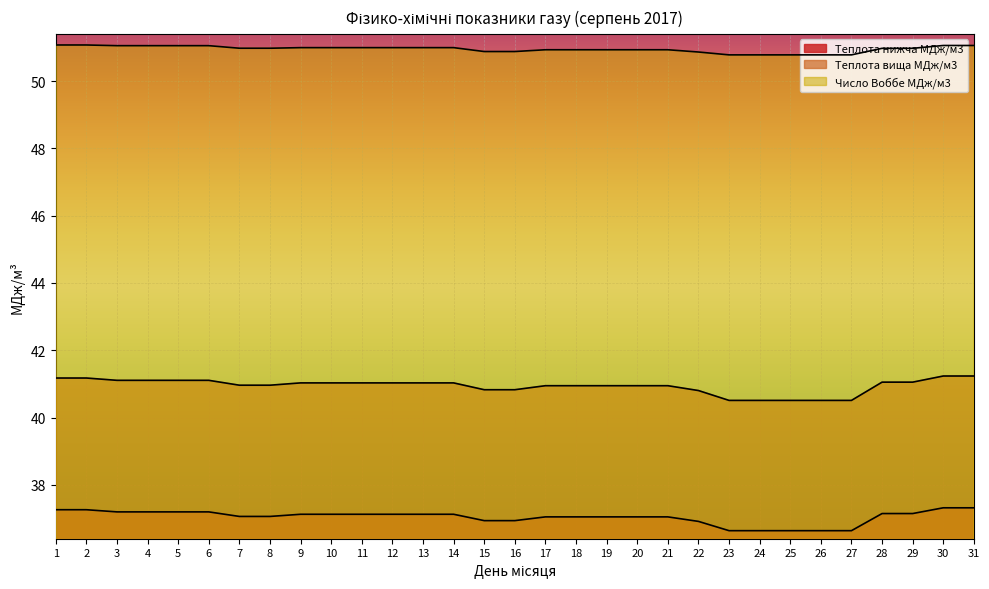

Reading left to right, list all the values displayed in this chart.

Теплота нижча МДж/м3: 1=37.3	2=37.3	3=37.2	4=37.2	5=37.2	6=37.2	7=37.1	8=37.1	9=37.1	10=37.1	11=37.1	12=37.1	13=37.1	14=37.1	15=36.9	16=36.9	17=37.0	18=37.0	19=37.0	20=37.0	21=37.0	22=36.9	23=36.6	24=36.6	25=36.6	26=36.6	27=36.6	28=37.1	29=37.1	30=37.3	31=37.3
Теплота вища МДж/м3: 1=41.2	2=41.2	3=41.1	4=41.1	5=41.1	6=41.1	7=41.0	8=41.0	9=41.0	10=41.0	11=41.0	12=41.0	13=41.0	14=41.0	15=40.8	16=40.8	17=40.9	18=40.9	19=40.9	20=40.9	21=40.9	22=40.8	23=40.5	24=40.5	25=40.5	26=40.5	27=40.5	28=41.1	29=41.1	30=41.2	31=41.2
Число Воббе МДж/м3: 1=51.1	2=51.1	3=51.1	4=51.1	5=51.1	6=51.1	7=51.0	8=51.0	9=51.0	10=51.0	11=51.0	12=51.0	13=51.0	14=51.0	15=50.9	16=50.9	17=50.9	18=50.9	19=50.9	20=50.9	21=50.9	22=50.9	23=50.8	24=50.8	25=50.8	26=50.8	27=50.8	28=51.0	29=51.0	30=51.1	31=51.1